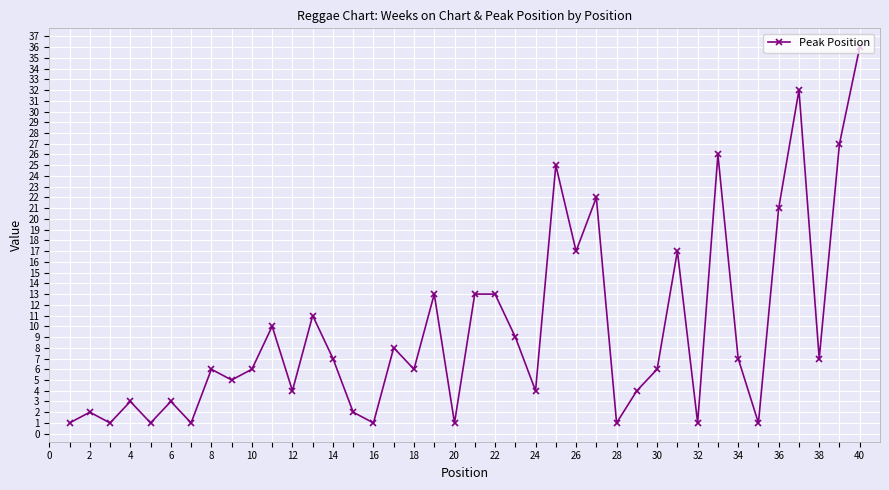

Count the number of categories in the chart.

40